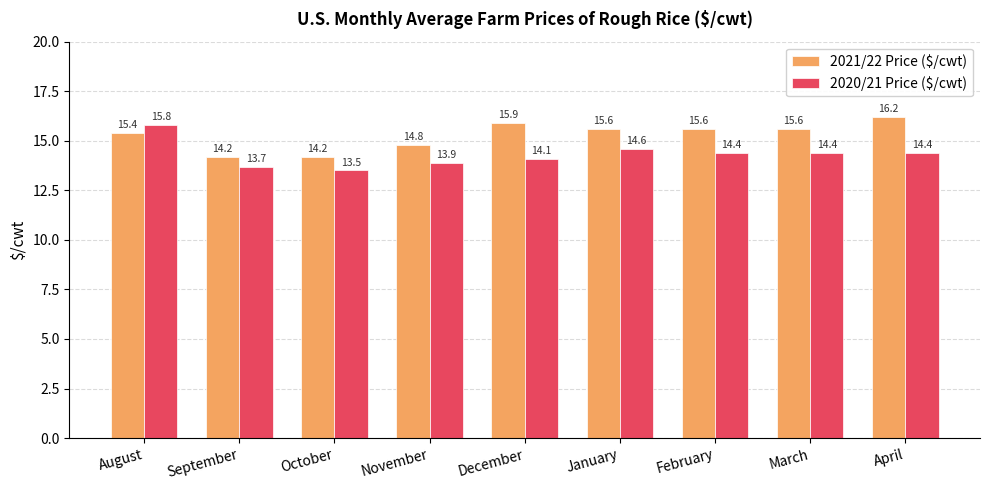

The value of 2020/21 Price ($/cwt) at September is 18.6. True or false?

False